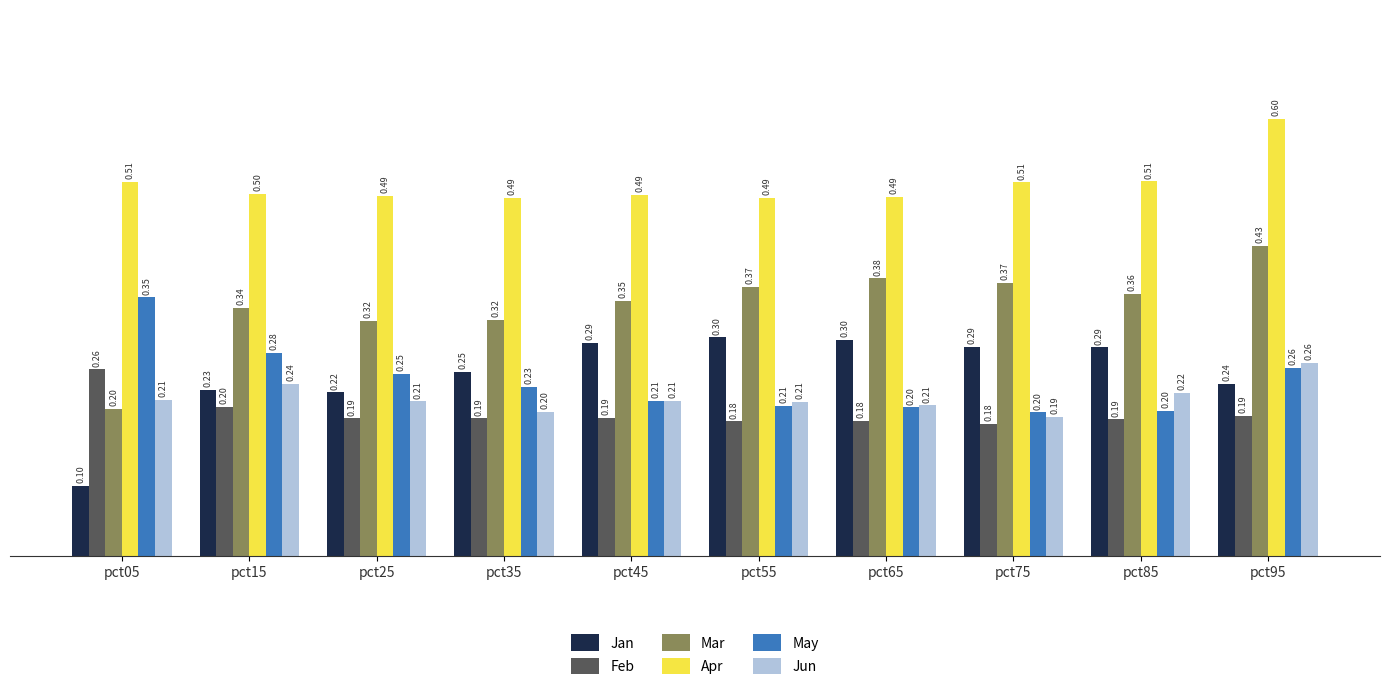

What is the value of the Jun bar at the 4th from the left?

0.2